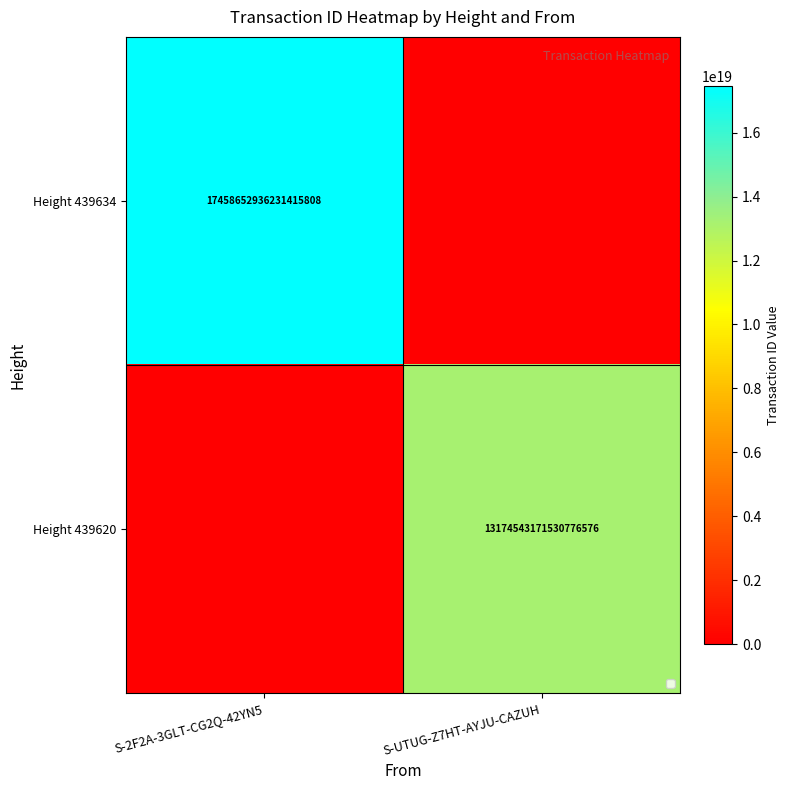

True or false: Height 439634 has a value of 17458652936231415808 at S-2F2A-3GLT-CG2Q-42YN5.

True